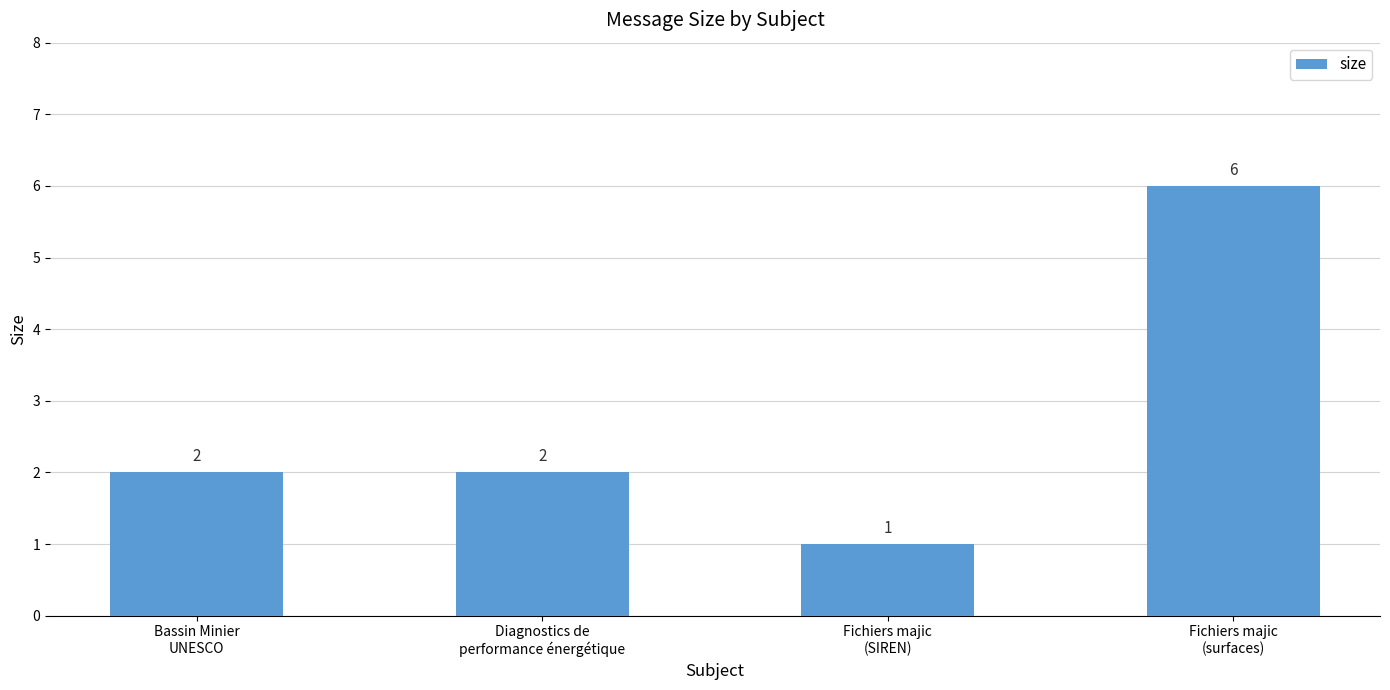

What is the label of the 4th bar from the right?

Bassin Minier
UNESCO